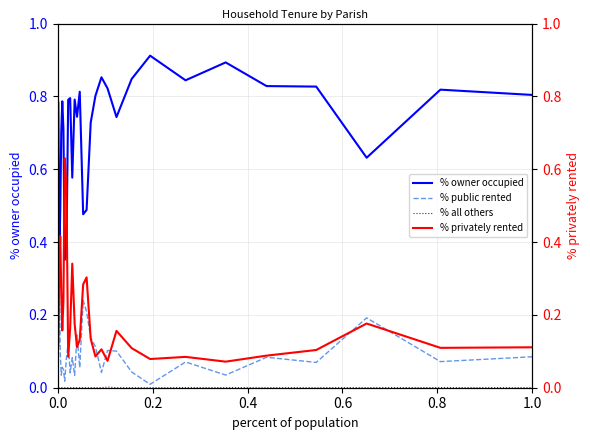

Reading right to left, transcribe all the data shown in this chart.

% owner occupied: 0.8	0.8	0.6	0.8	0.8	0.9	0.8	0.9	0.8	0.7	0.8	0.9	0.8	0.7	0.5	0.5	0.8	0.7	0.8	0.6	0.8	0.8	0.4	0.4	0.7	0.8	0.7	0.5	0.3	0.8
% public rented: 0.1	0.1	0.2	0.1	0.1	0.0	0.1	0.0	0.0	0.1	0.1	0.0	0.1	0.1	0.2	0.2	0.1	0.1	0.0	0.1	0.0	0.1	0.1	0.0	0.1	0.1	0.0	0.1	0.3	0.1
% all others: 0.0	0.0	0.0	0.0	0.0	0.0	0.0	0.0	0.0	0.0	0.0	0.0	0.0	0.0	0.0	0.0	0.0	0.0	0.0	0.0	0.0	0.0	0.0	0.0	0.0	0.0	0.0	0.0	0.0	0.0
% privately rented: 0.1	0.1	0.2	0.1	0.1	0.1	0.1	0.1	0.1	0.2	0.1	0.1	0.1	0.1	0.3	0.3	0.1	0.1	0.2	0.3	0.2	0.1	0.5	0.6	0.2	0.2	0.3	0.4	0.3	0.1